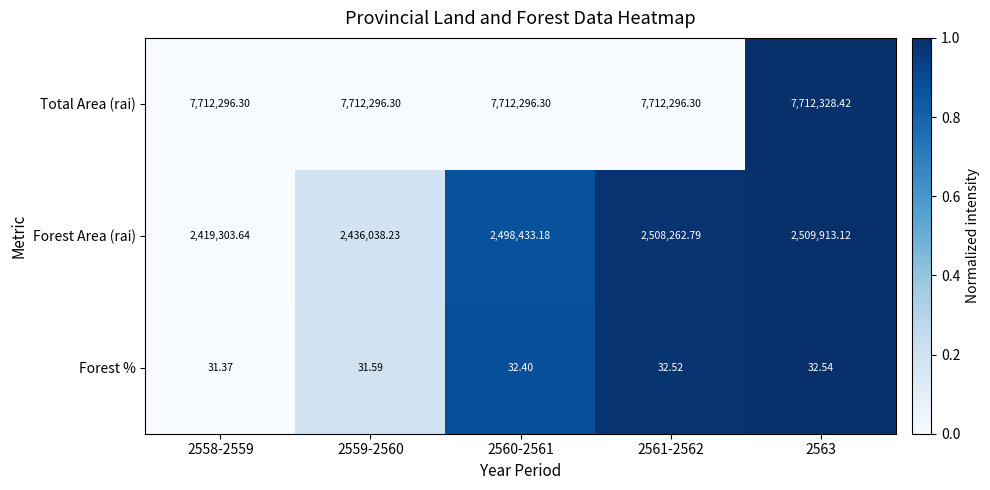

At 2563, list the series in order from smallest to largest.

Forest %, Forest Area (rai), Total Area (rai)